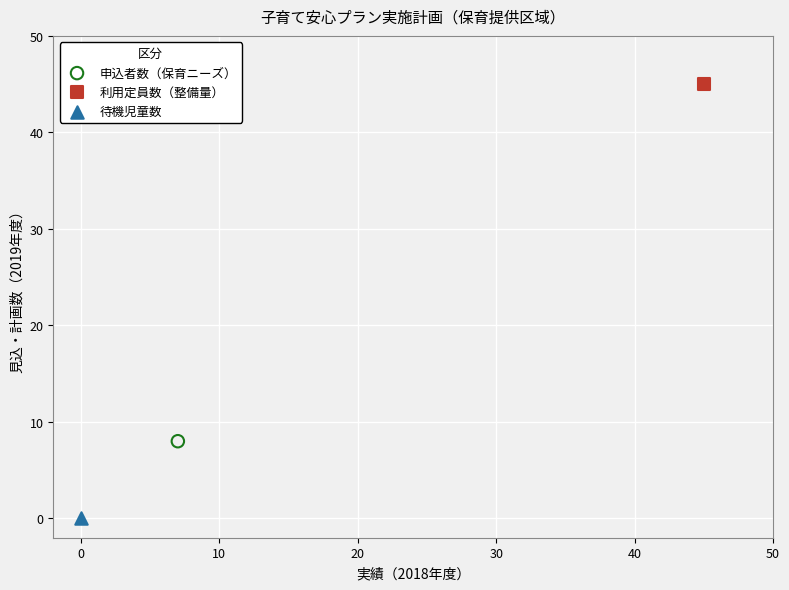

Which series contains the lowest Y value?

待機児童数